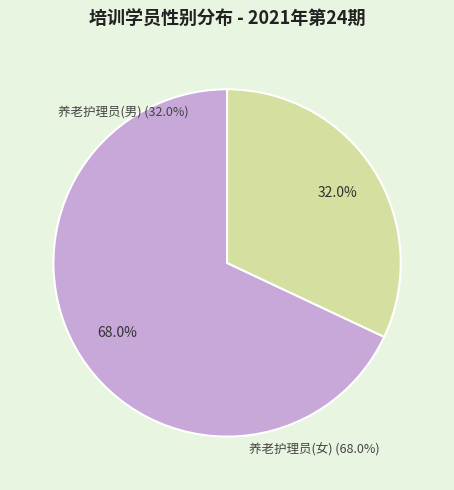

Is the sum of 养老护理员(女) and 养老护理员(男) greater than half?

Yes